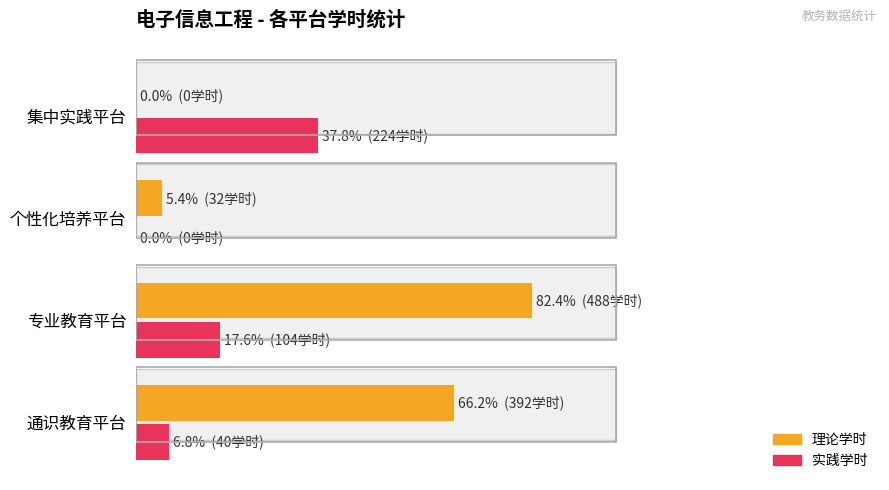

How many groups of bars are there?

4